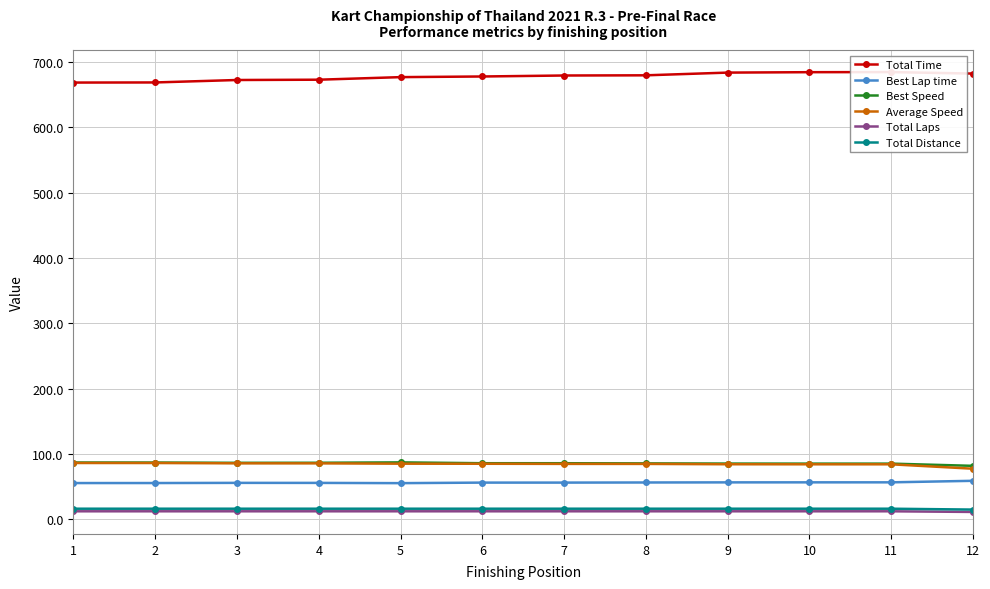

Is the value of Best Lap time at 6 greater than the value of Total Distance at 9?

Yes